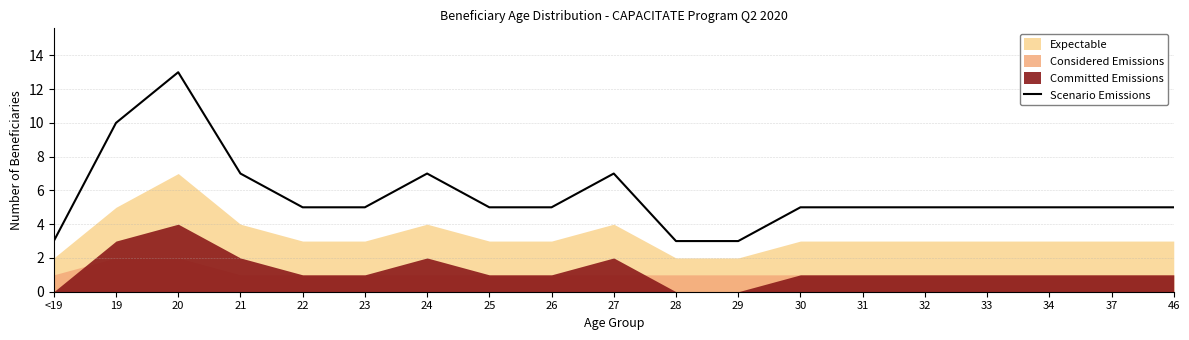

List the labels in order of value, largest first.

20, 19, 21, 24, 27, 22, 23, 25, 26, 30, 31, 32, 33, 34, 37, 46, <19, 28, 29